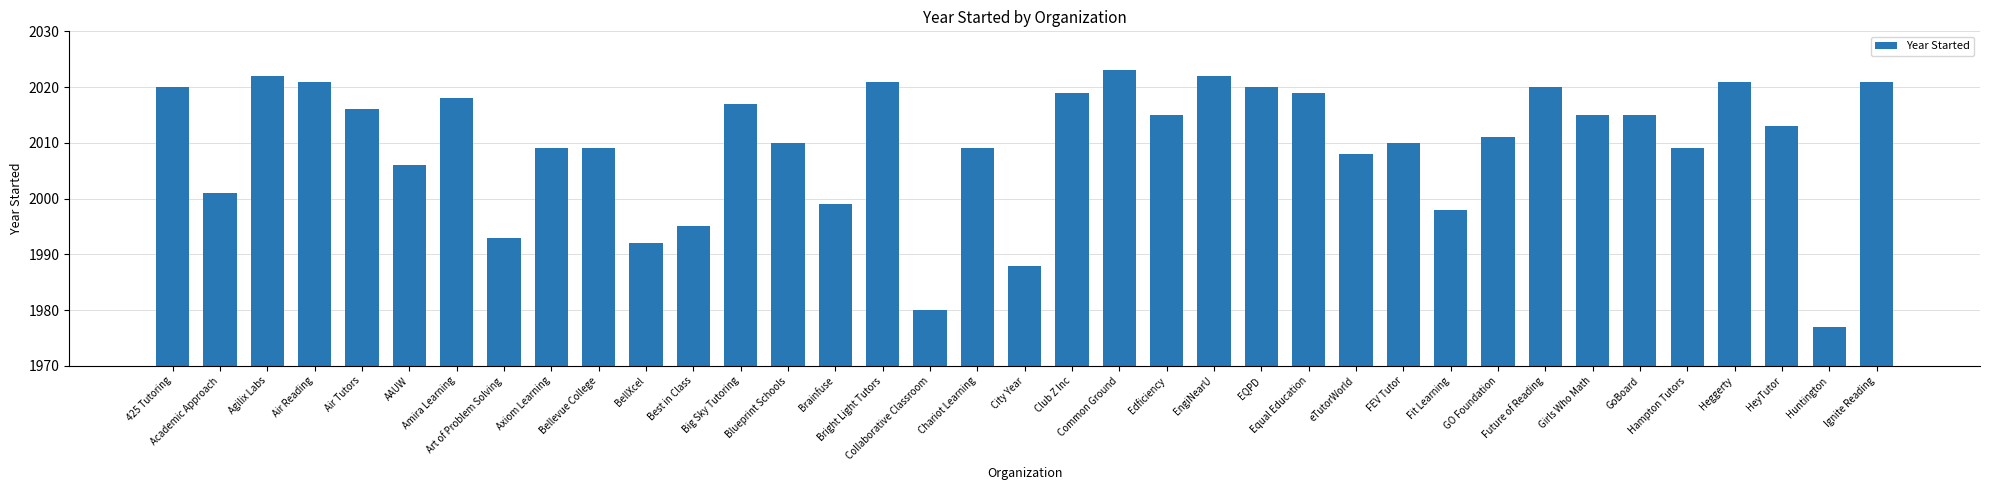

What is the maximum value shown in the chart?

2023